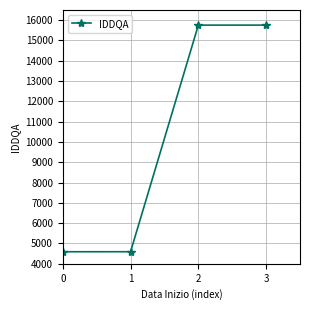

True or false: the data has more than 1 interior local peaks.

False